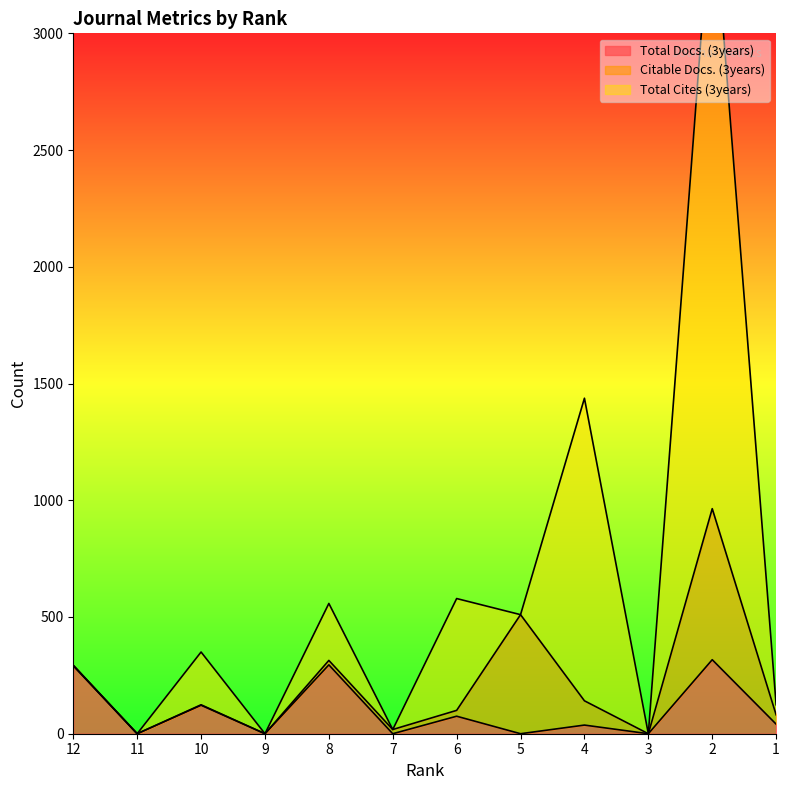

True or false: Total Cites (3years) and Total Docs. (3years) cross at least once.

False